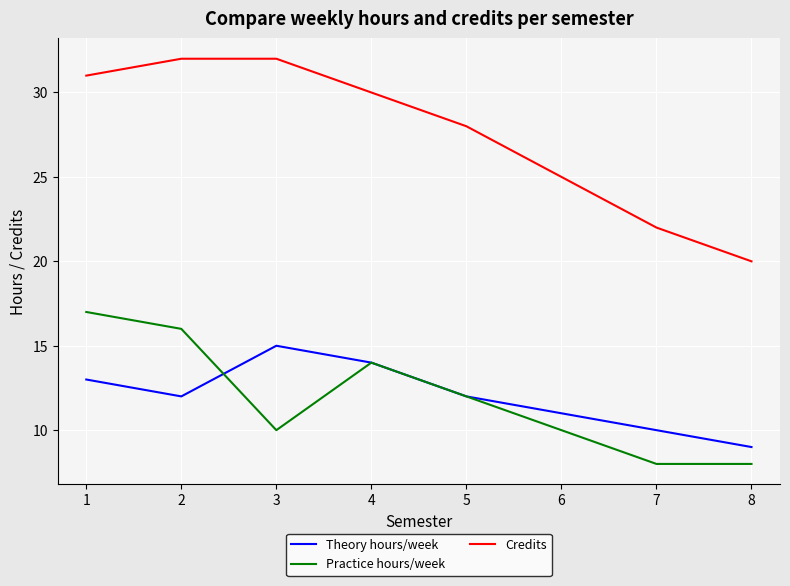

What is the difference between the maximum and minimum values in the Practice hours/week series?

9